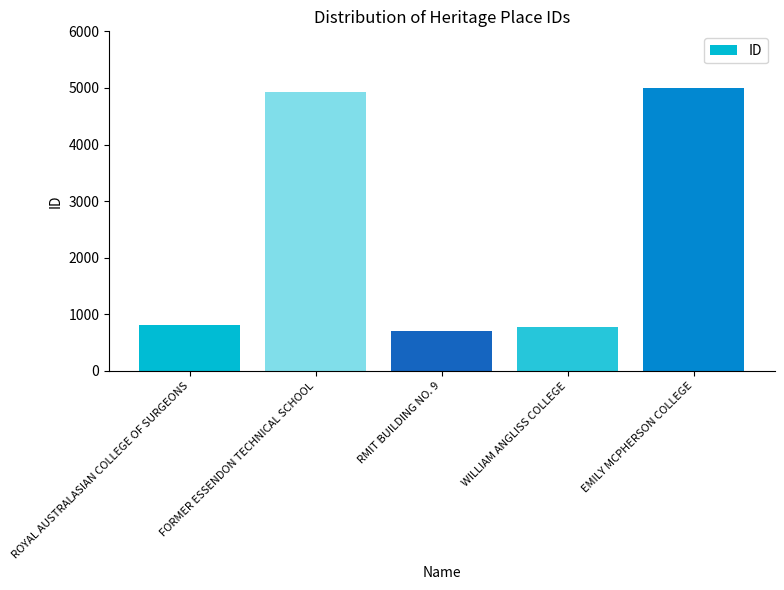

What is the smallest value displayed?

710